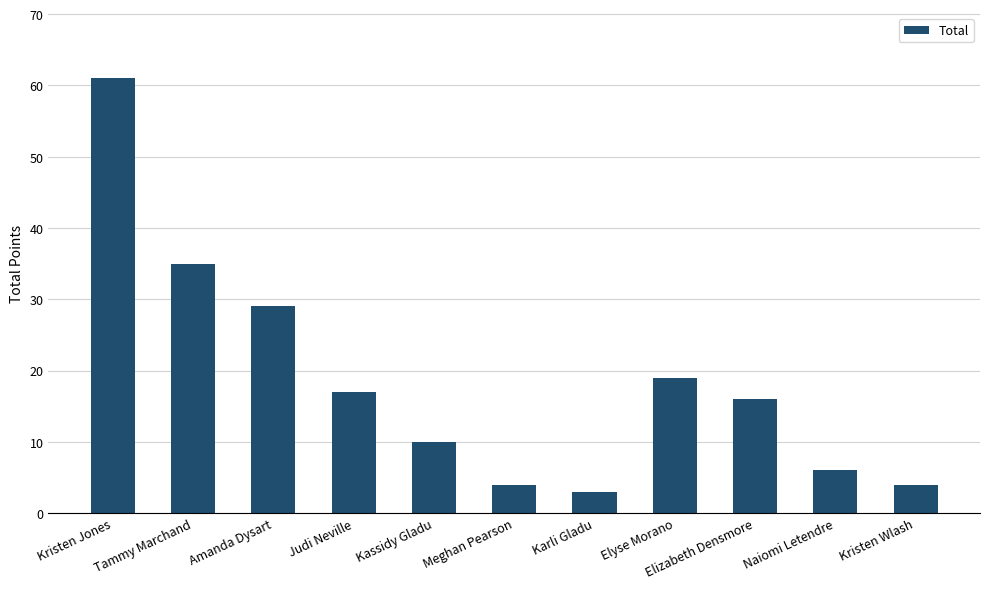

What is the sum of the values at Naiomi Letendre and Kassidy Gladu?

16